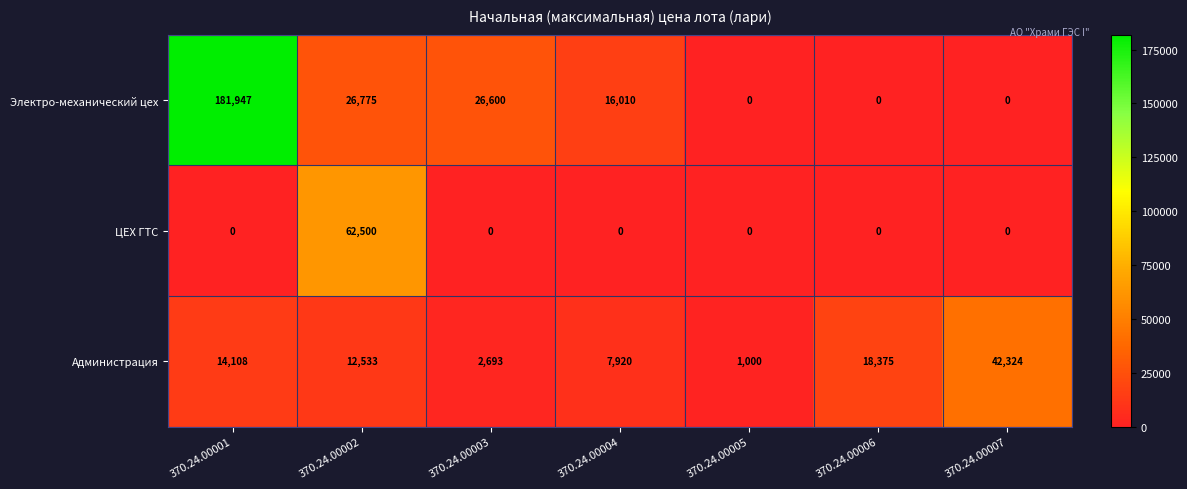

Count the number of data series in this chart.

3